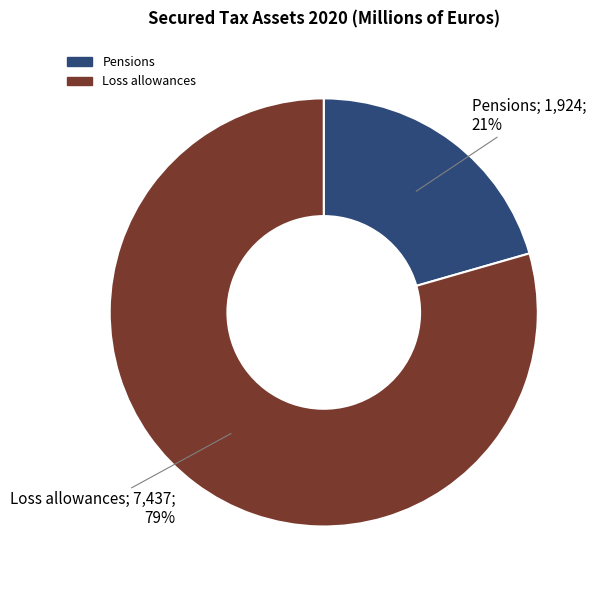

What is the majority slice?

Loss allowances